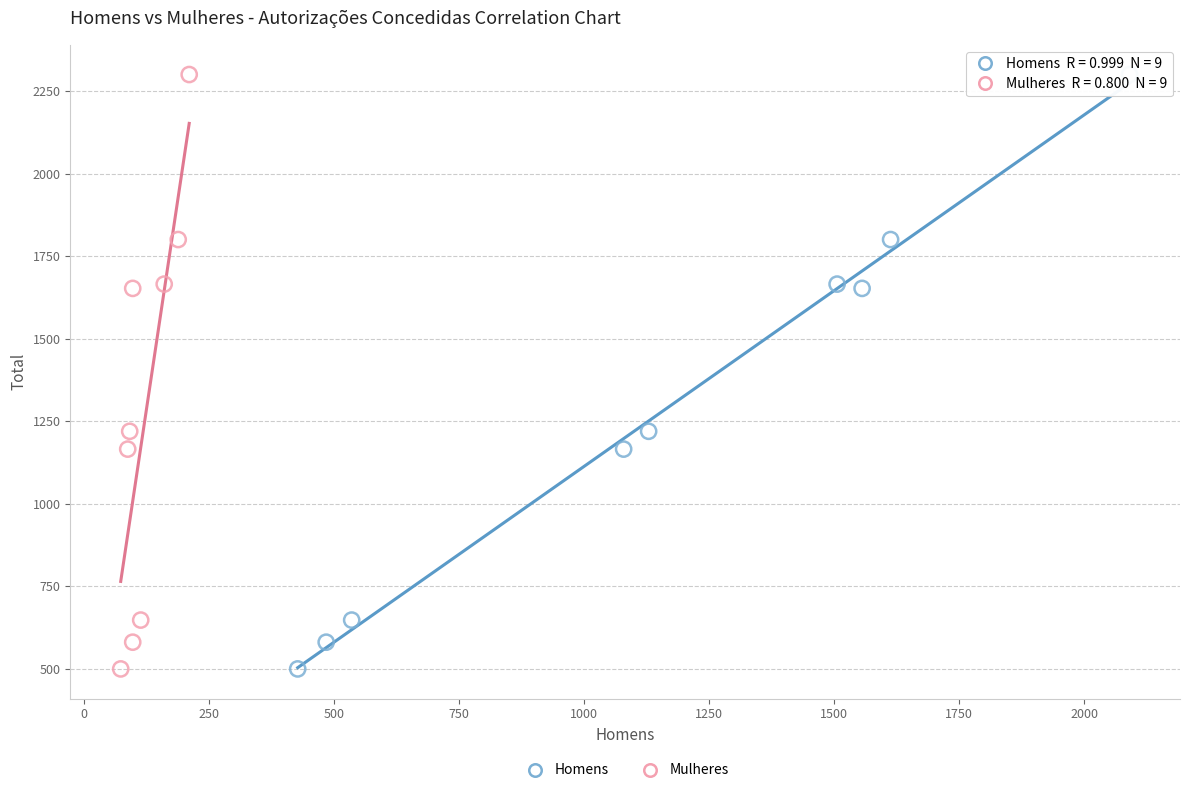

What are all the series names shown in the legend?

Homens, Mulheres